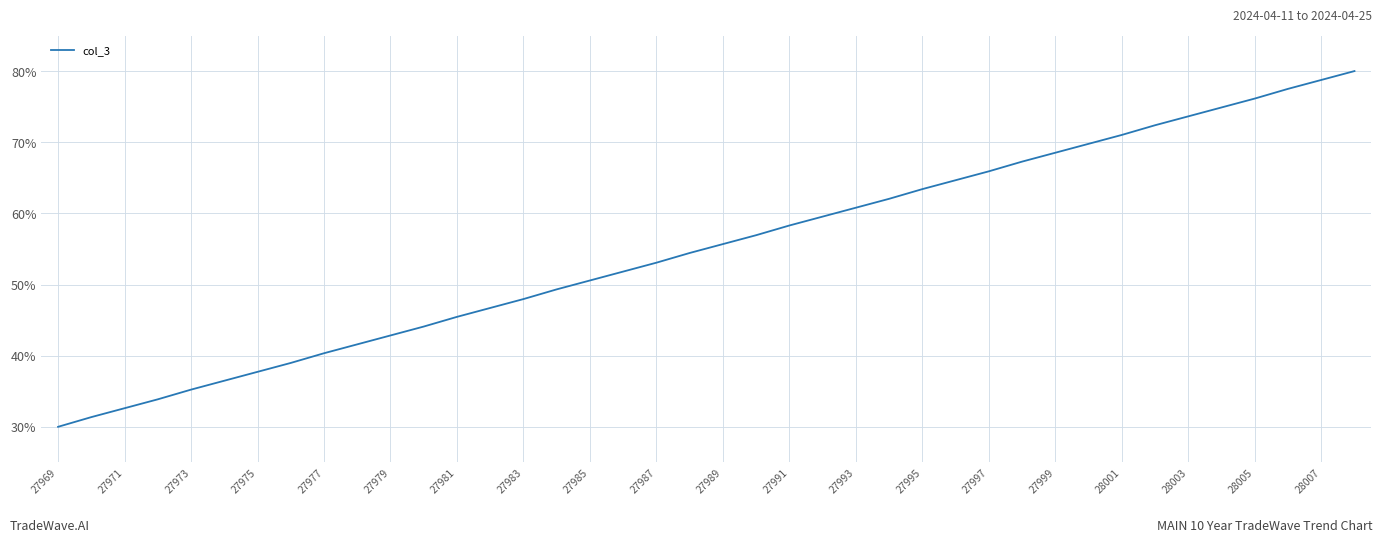

What is the difference between the maximum and minimum values?

50.0